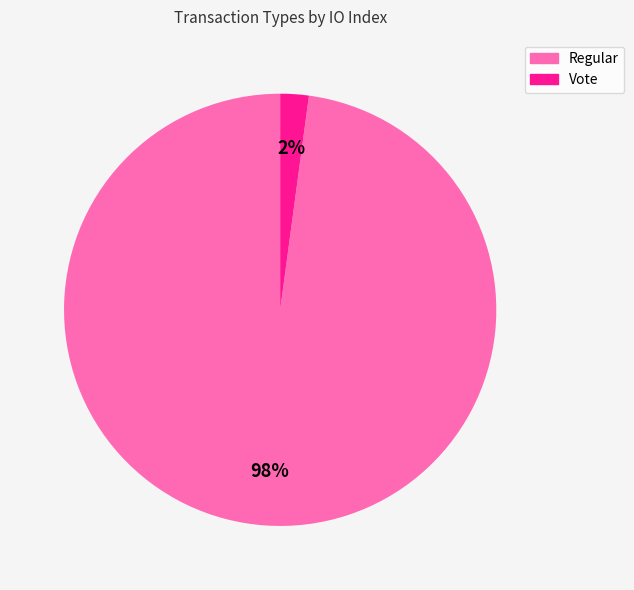

Does Vote account for over 50% of the chart?

No